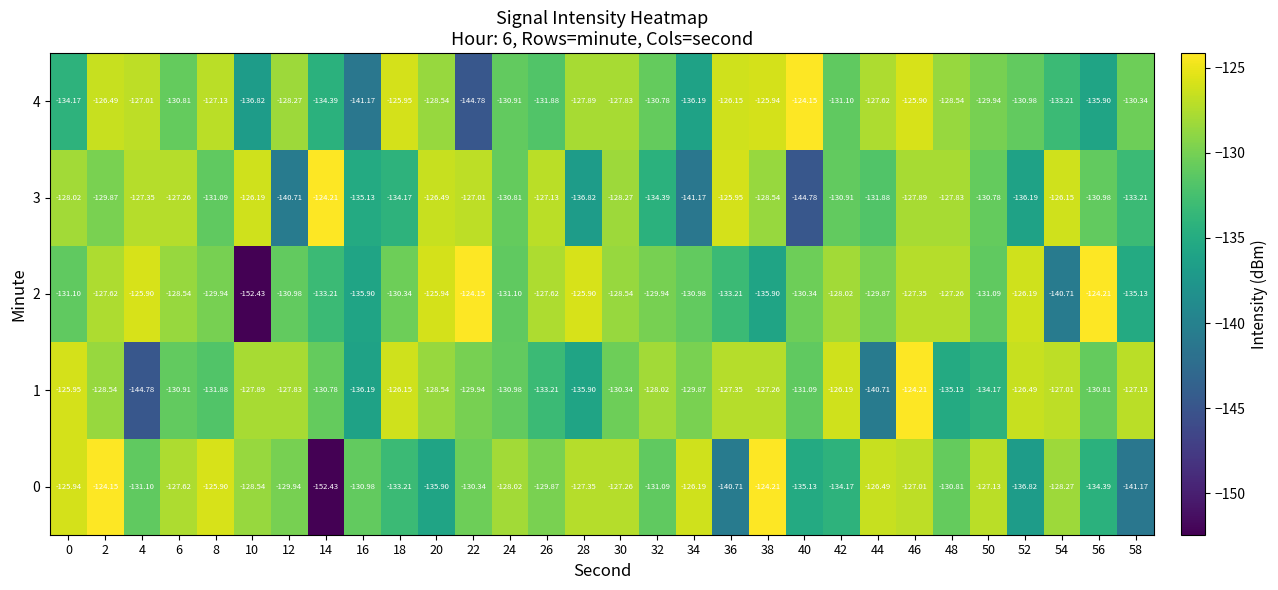

Is the value of 2 at 0 greater than the value of 0 at 50?

No